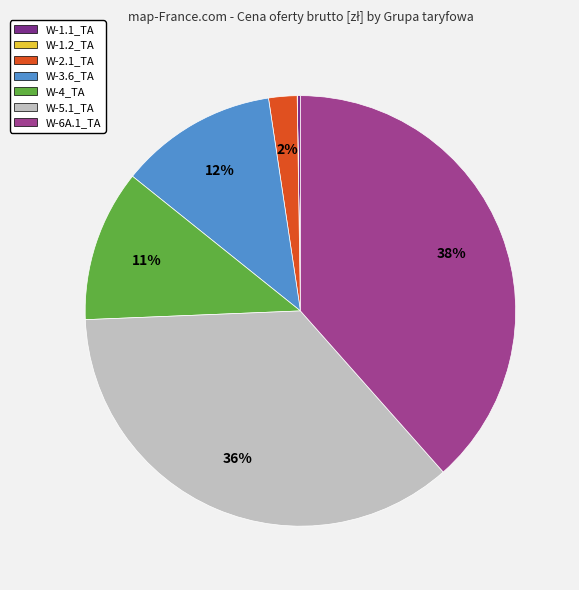

What is the largest slice in the pie chart?

W-6A.1_TA